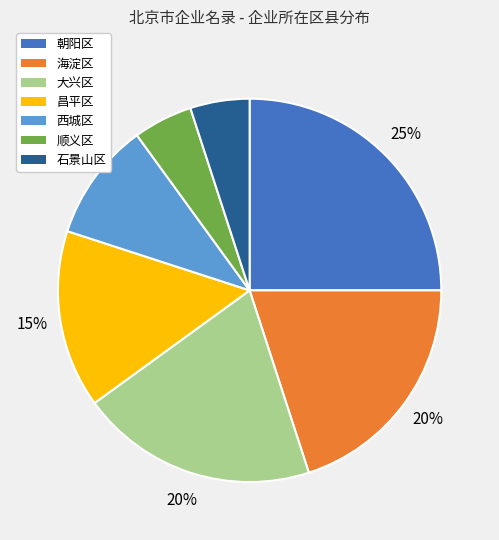

To the nearest percent, what portion does 西城区 represent?

10%